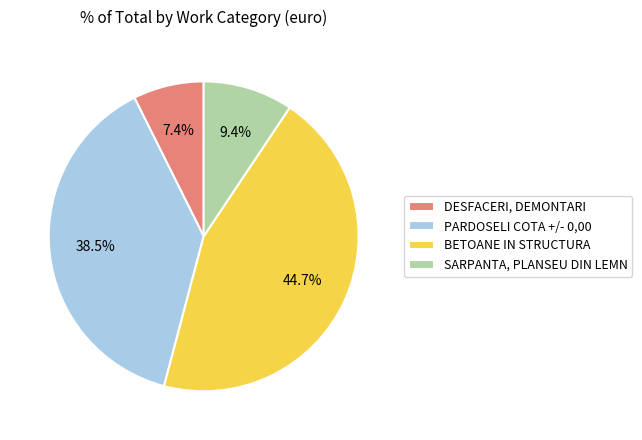

Count the number of slices in the pie.

4